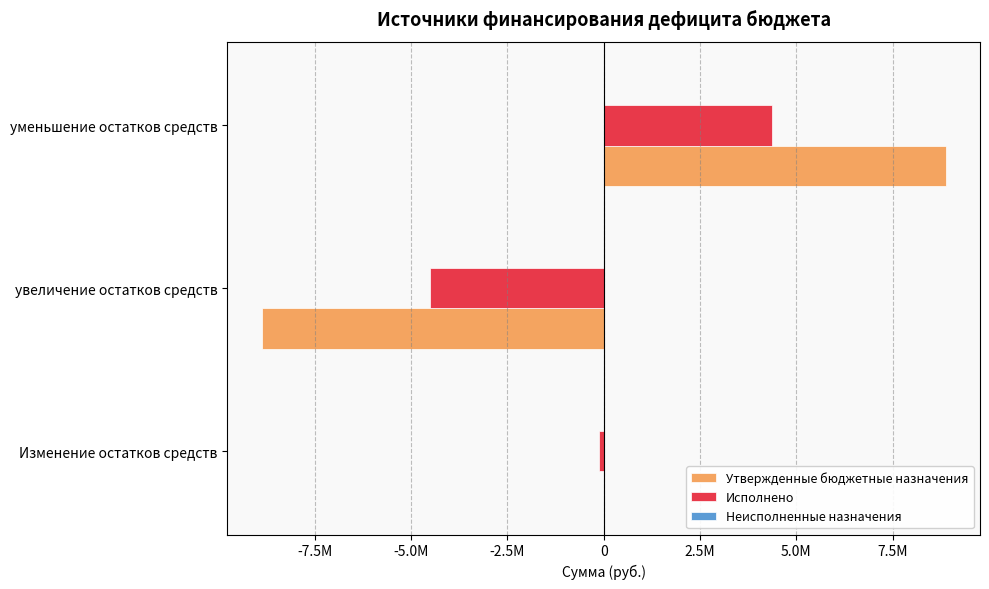

List the series in order of their peak value, highest first.

Утвержденные бюджетные назначения, Исполнено, Неисполненные назначения